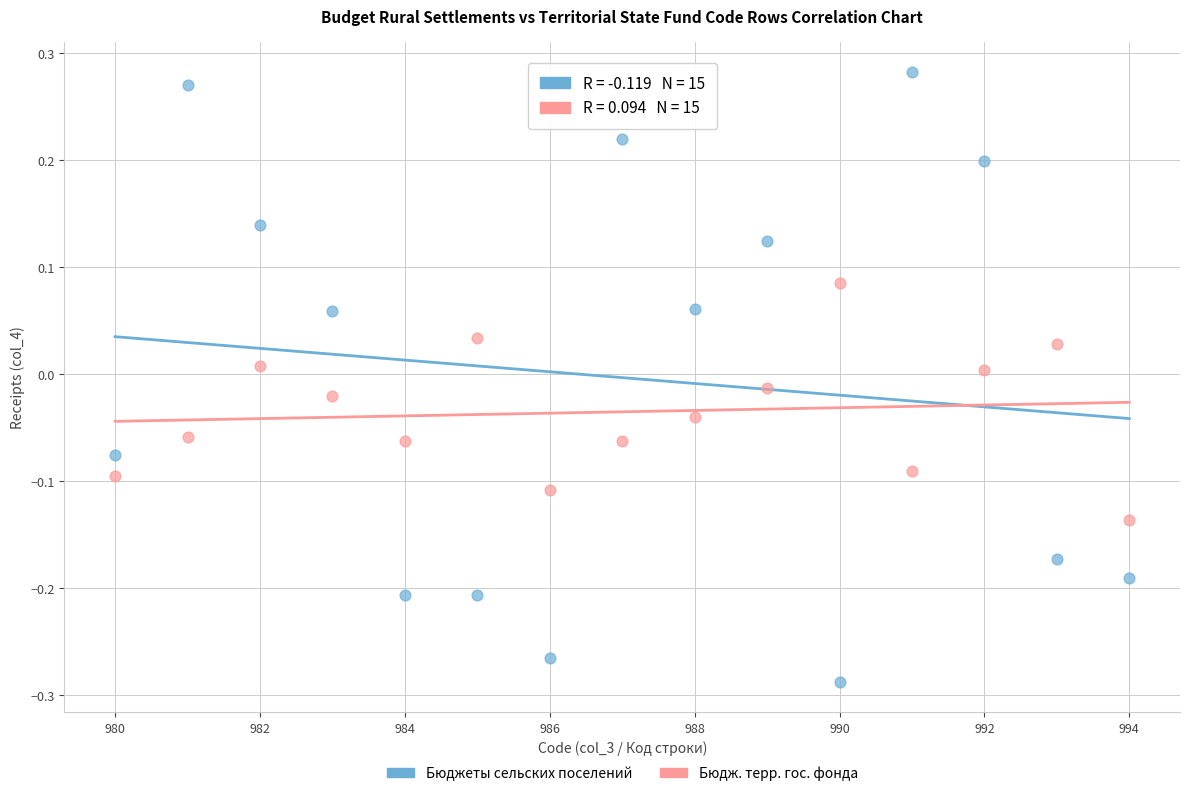

Across all data points, what is the range of Y values (max minus min)?

0.6